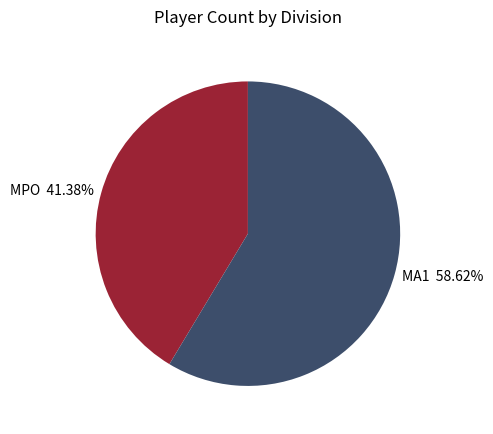

To the nearest percent, what percentage of the pie is MA1?

59%